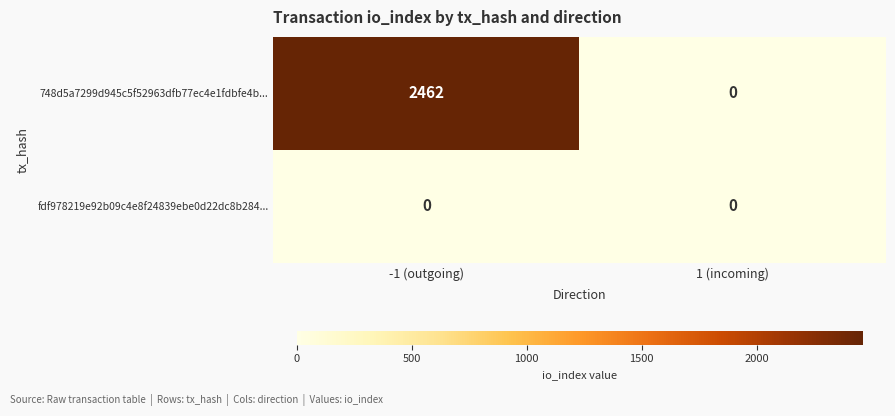

Which category has the highest value across all series?

-1 (outgoing)